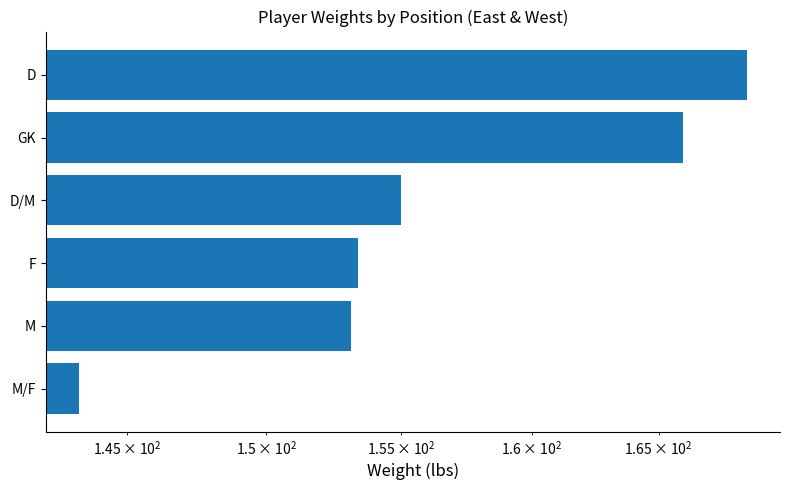

Count the number of data series in this chart.

1